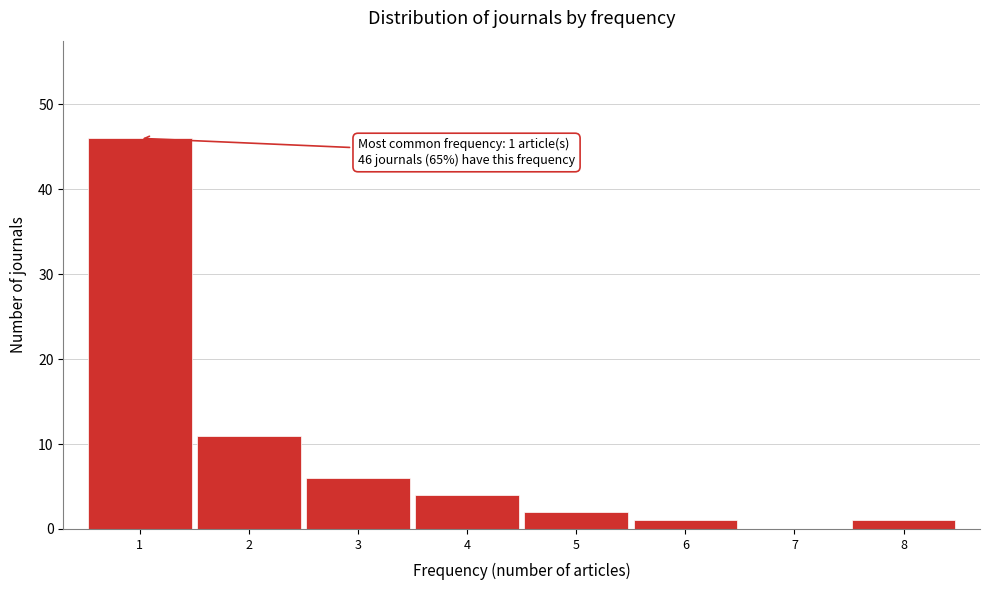

Reading left to right, what are all the values shown in this chart?

1=46	2=11	3=6	4=4	5=2	6=1	7=0	8=1